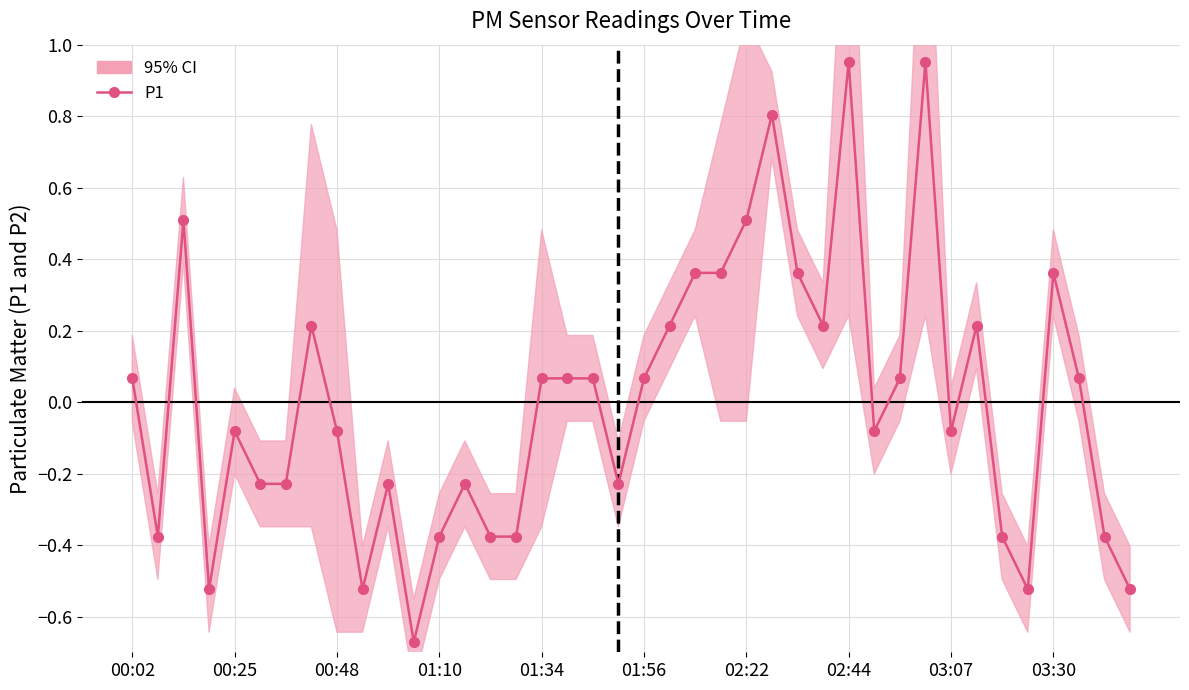

How many interior local valleys (lower than both neighbors) does the data have?

9